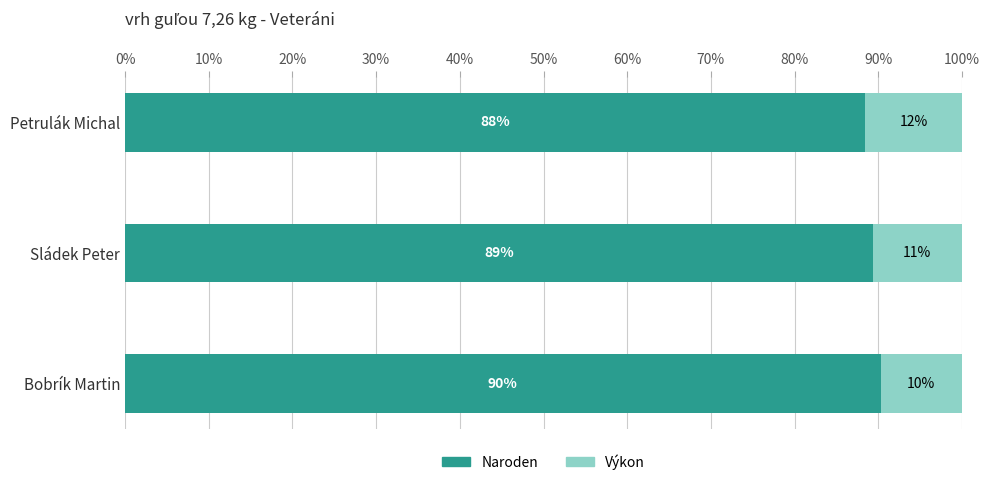

What is the total value across all series at Sládek Peter?

100.0